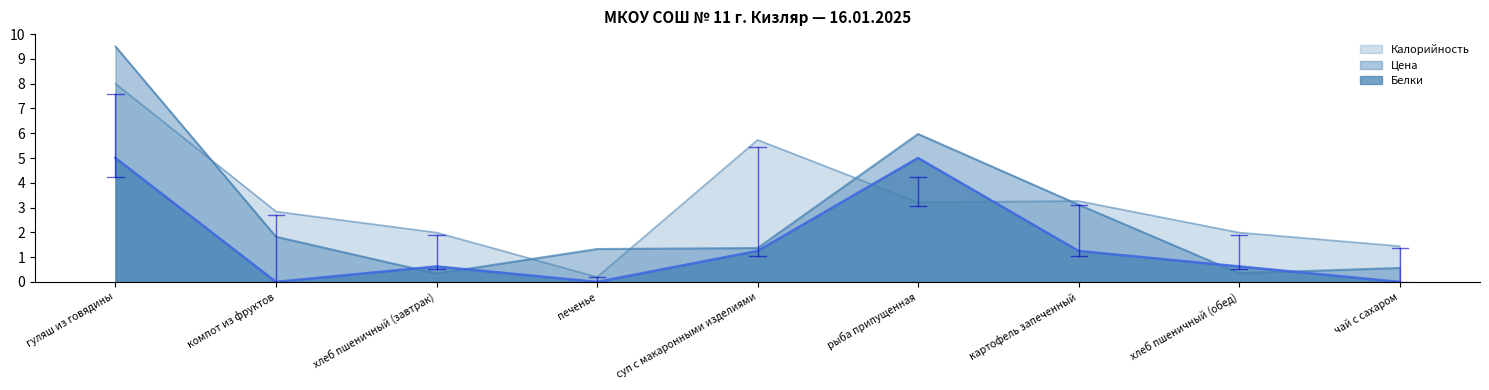

Which series has the largest range (max minus min)?

Цена